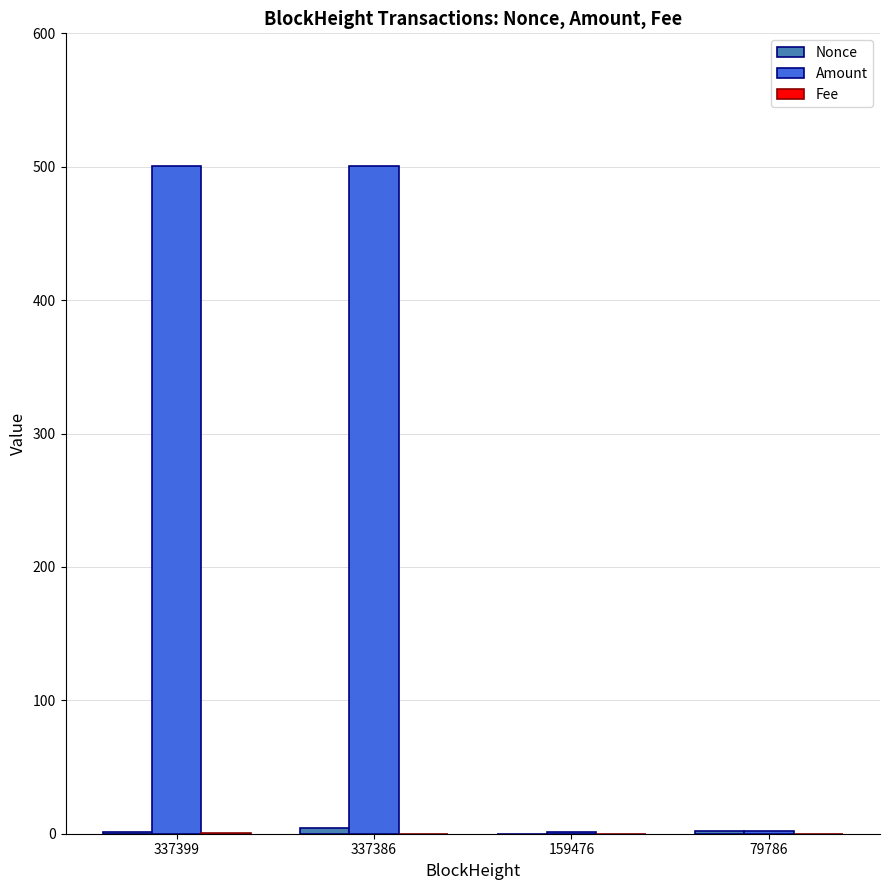

What is the maximum value shown in the chart?

500.8